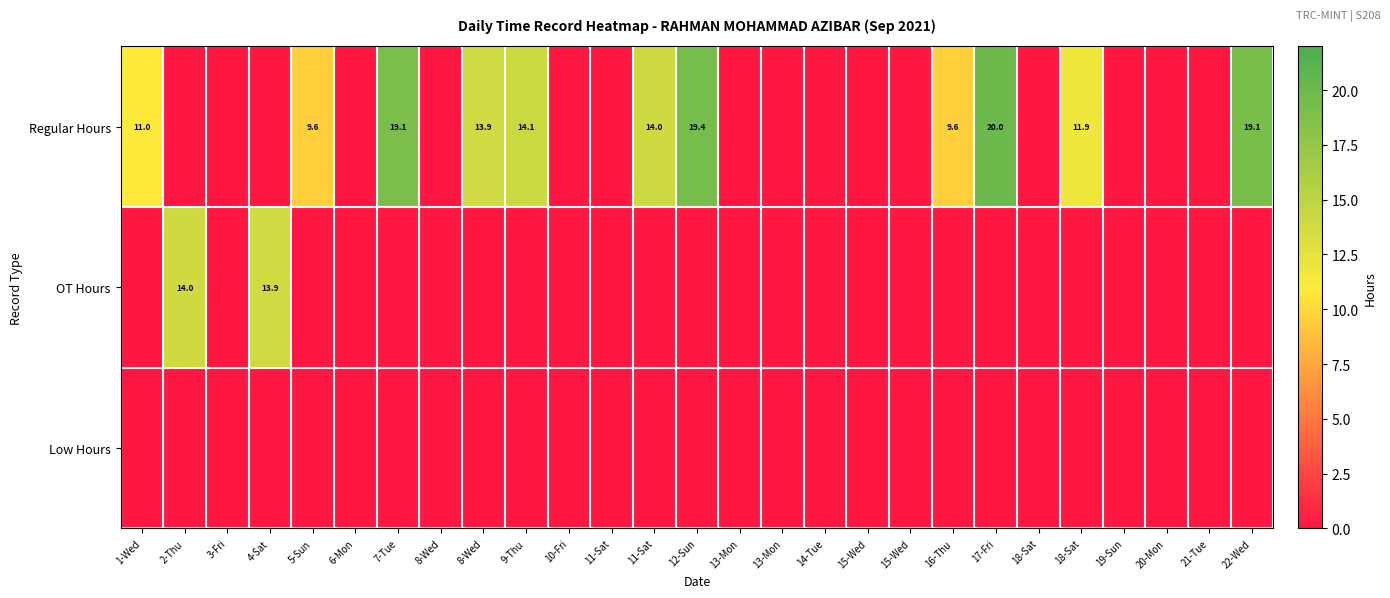

List the series in order of their overall mean, lowest first.

Low Hours, OT Hours, Regular Hours